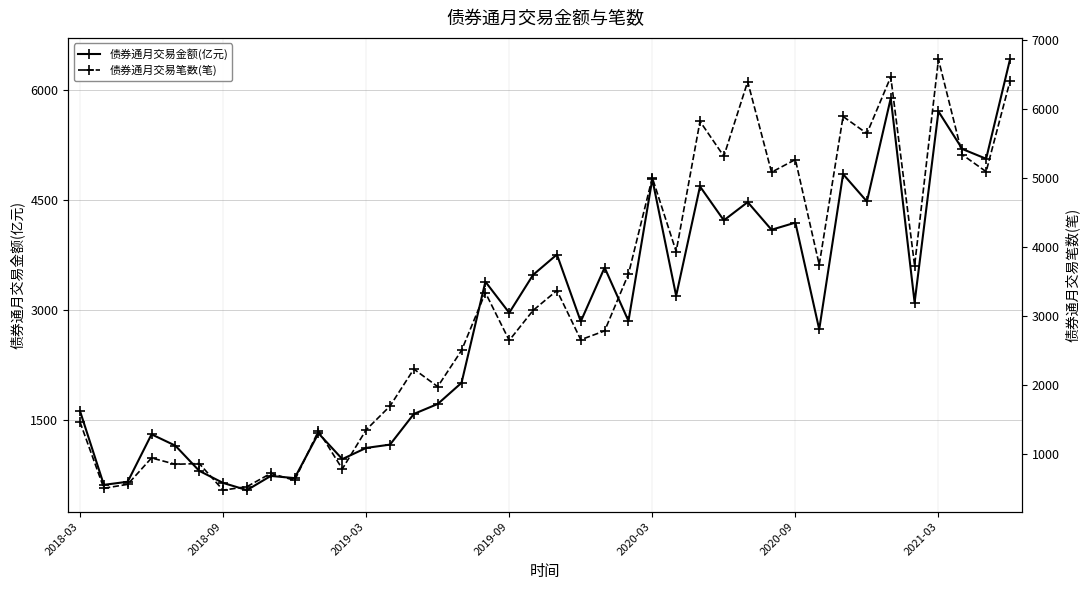

After their last crossing, which series has the higher values: 债券通月交易笔数(笔) or 债券通月交易金额(亿元)?

债券通月交易金额(亿元)